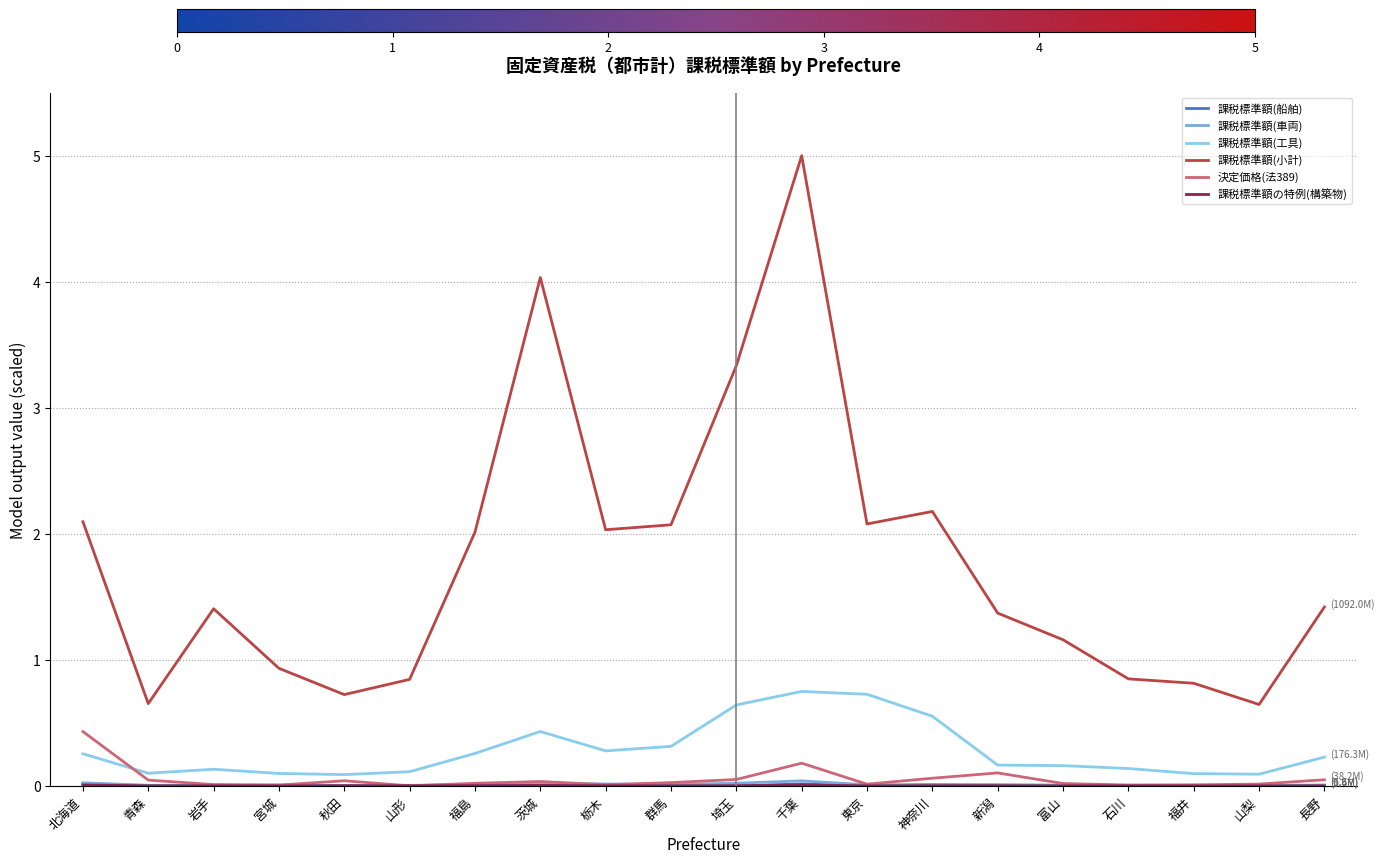

Which series has the largest range (max minus min)?

課税標準額(小計)